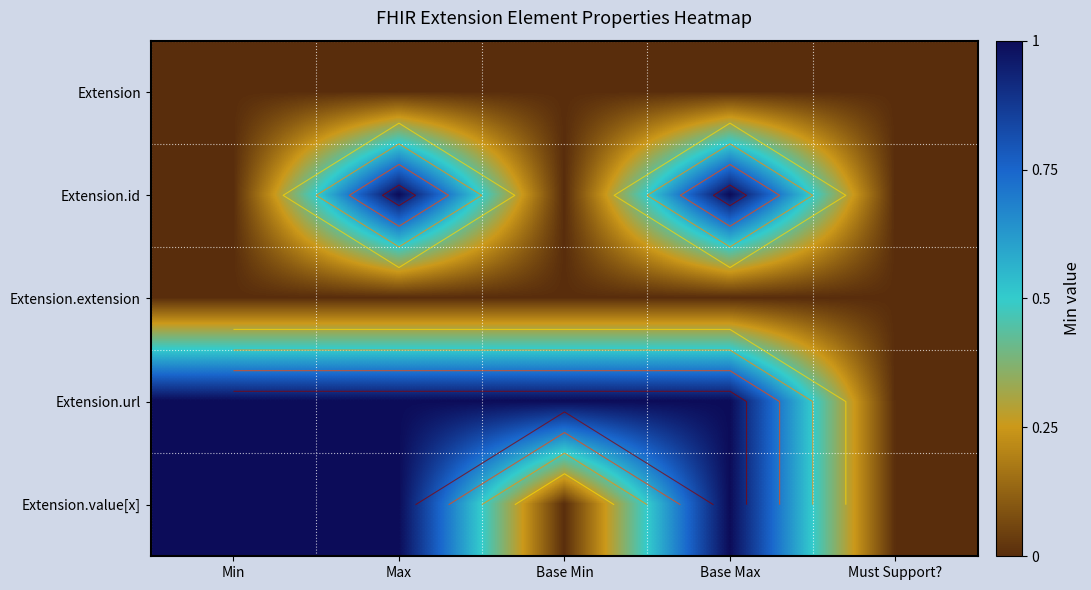

Between Min and Base Min, which is larger?

Min